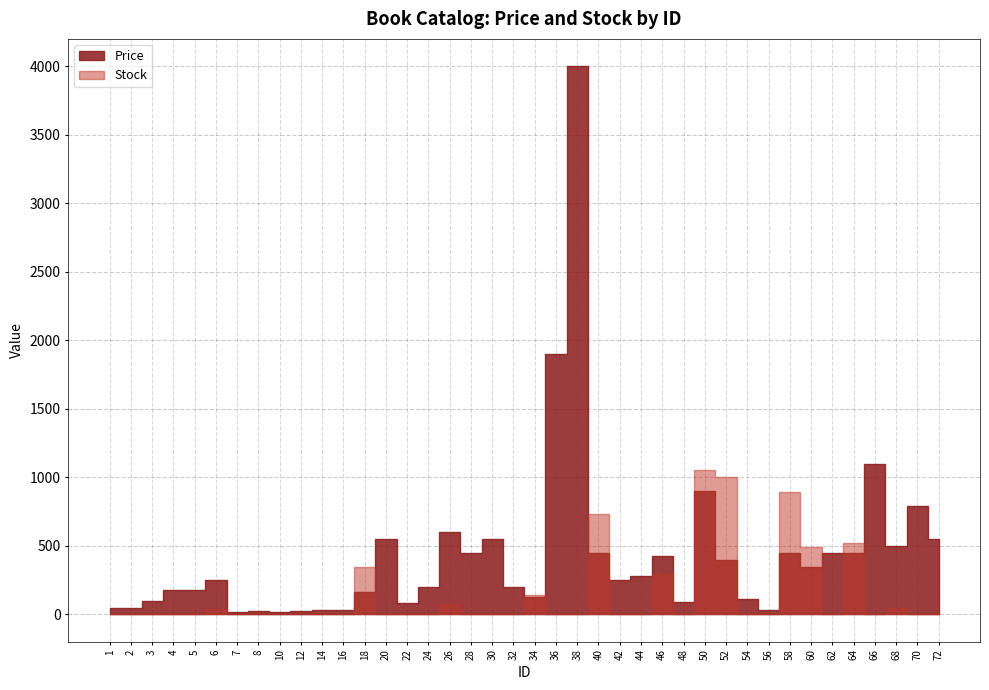

Does the chart have visible grid lines?

Yes